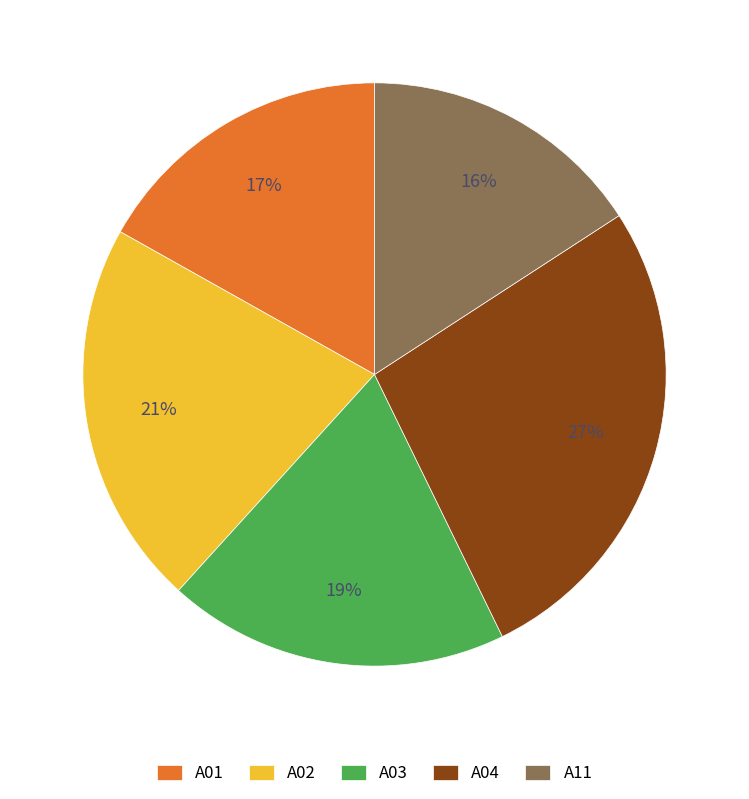

To the nearest percent, what percentage of the pie is A03?

19%